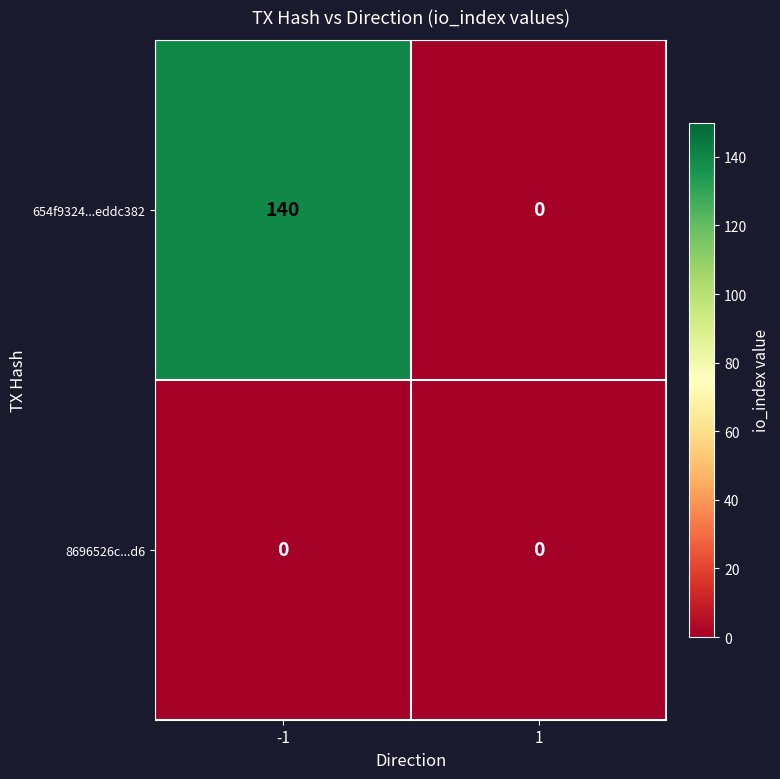

What is the sum of all 654f9324...eddc382 values?

140